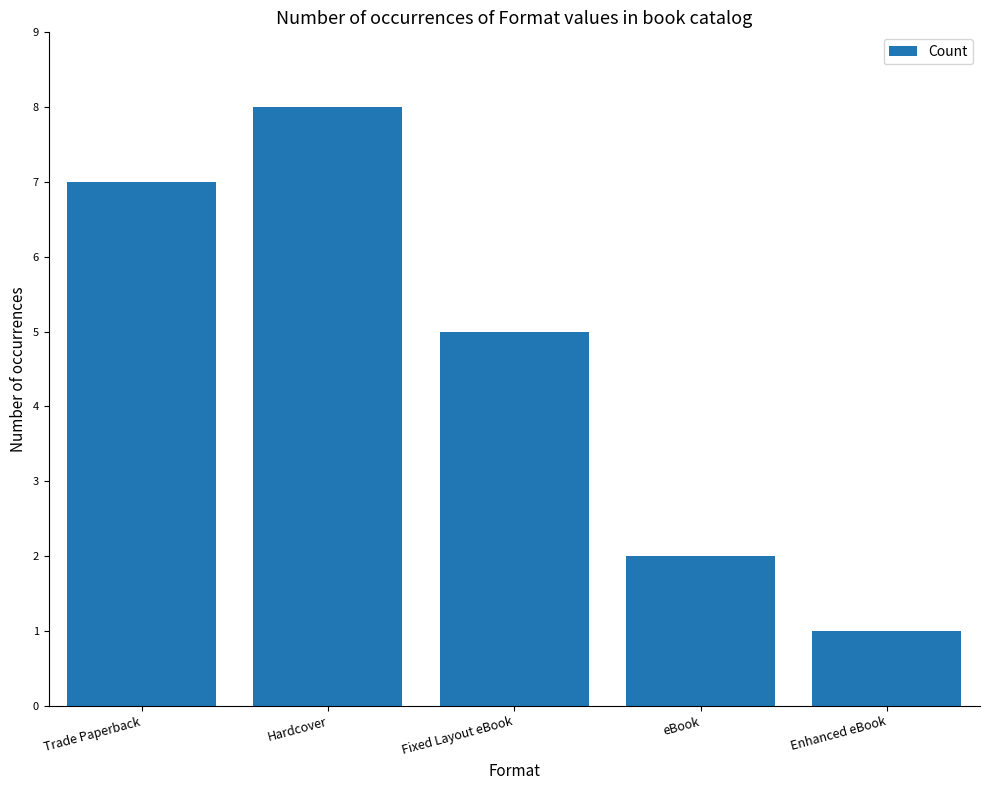

How many series are shown in this chart?

1